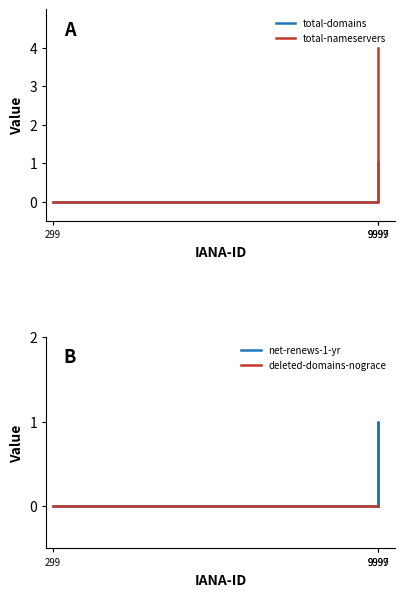

Between 9999 and 299, which is larger?

9999